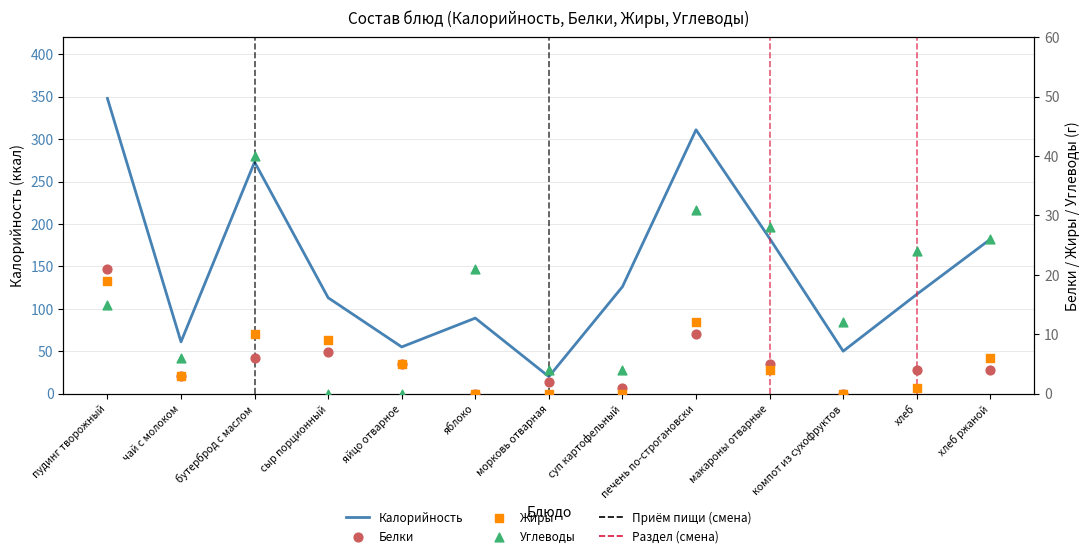

Which series has the largest Y range (max minus min)?

Калорийность